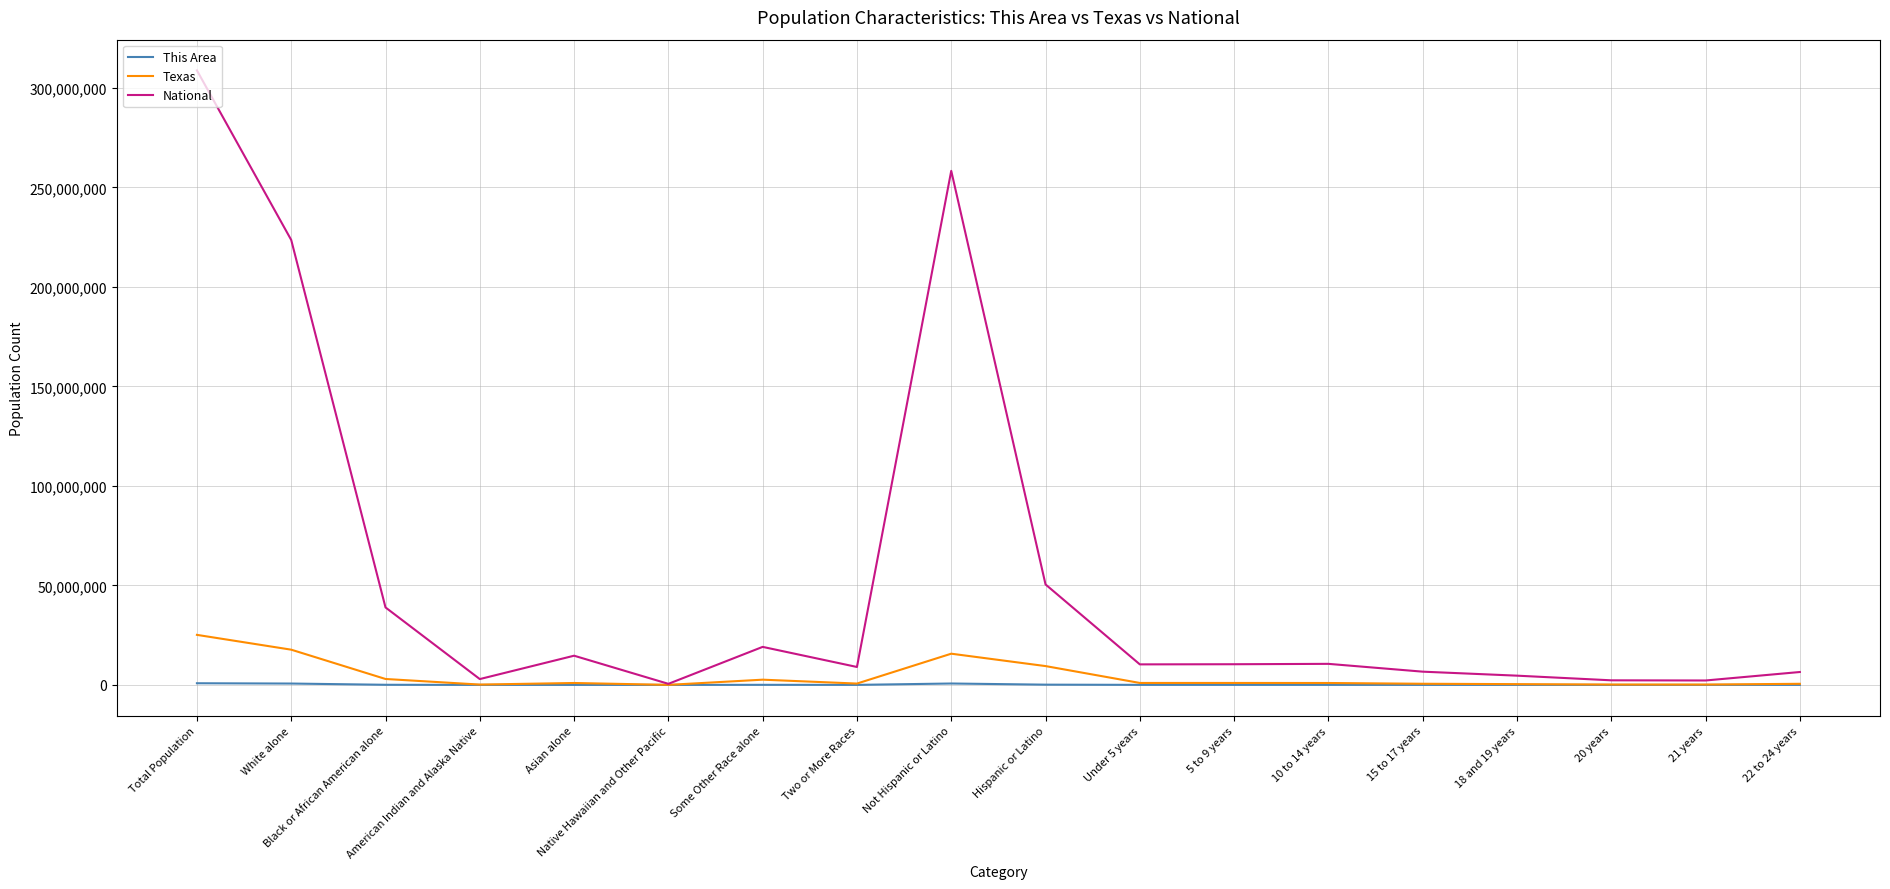

True or false: National has a value of 14674252 at Asian alone.

True